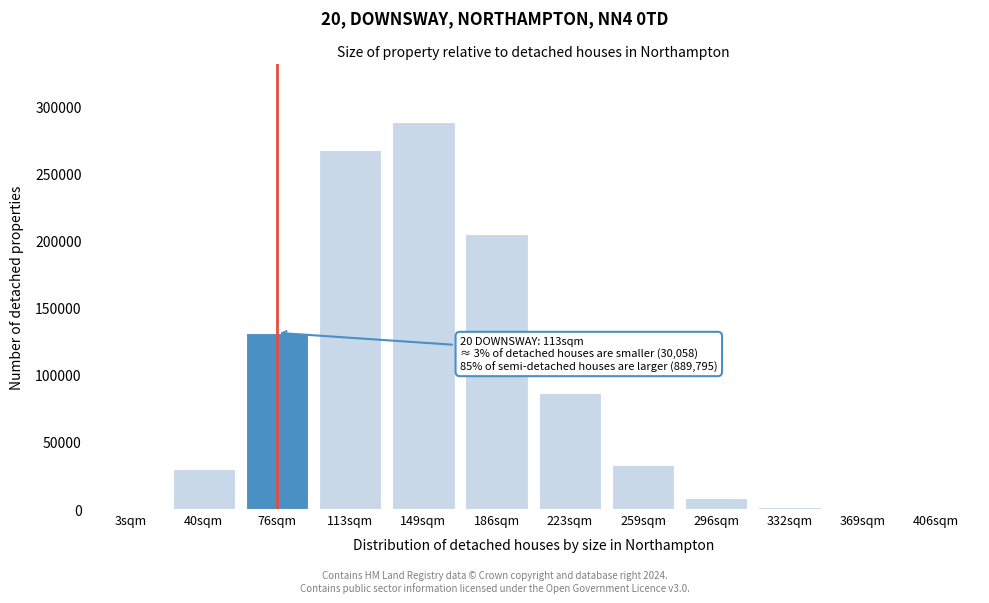

Is it true that the value at 149sqm is 287892?

True